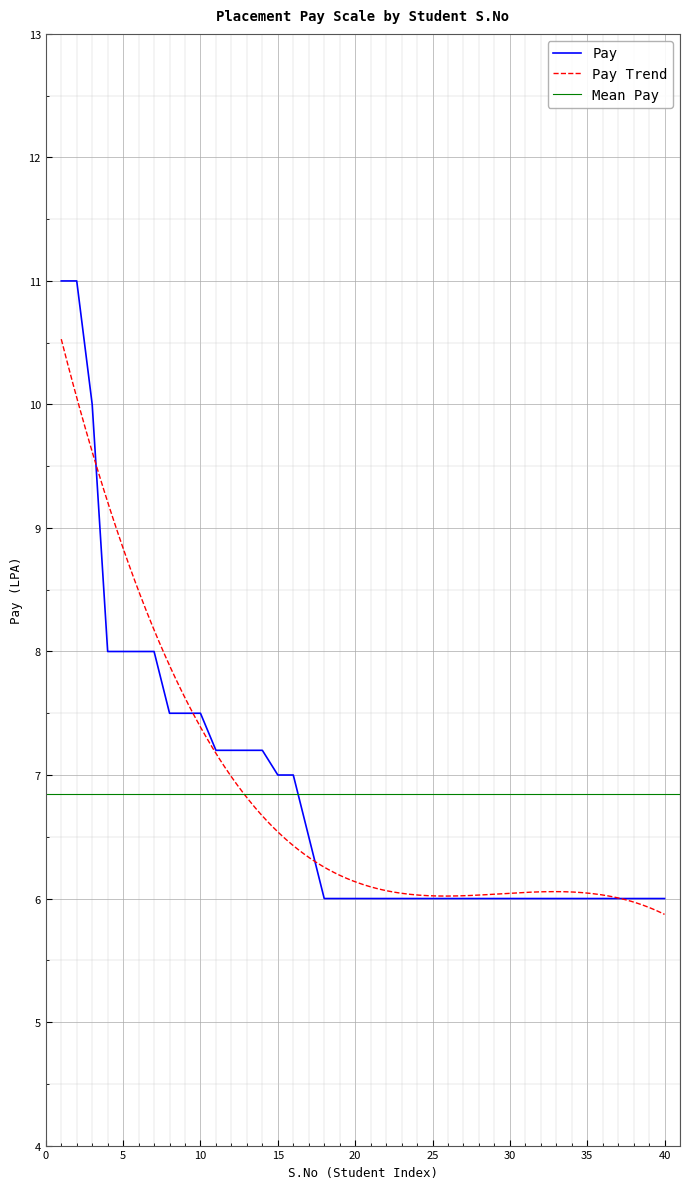

The value at 7 is 11.2. True or false?

False